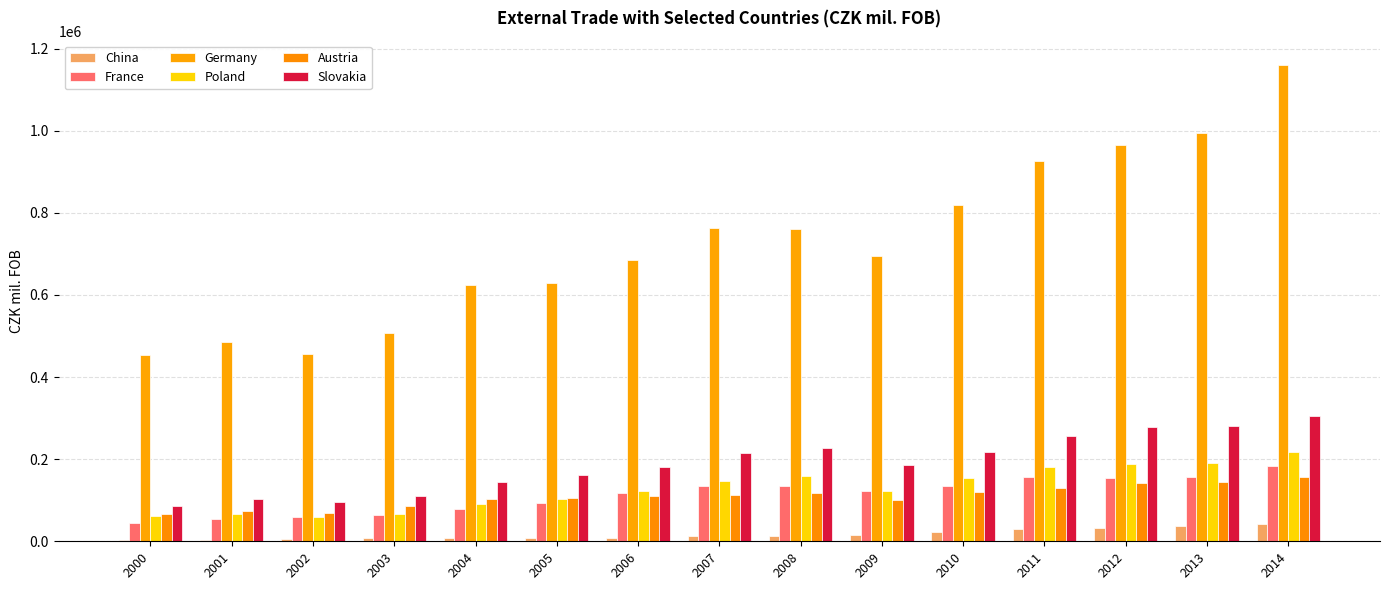

Which series changed the most between 2000 and 2014?

Germany